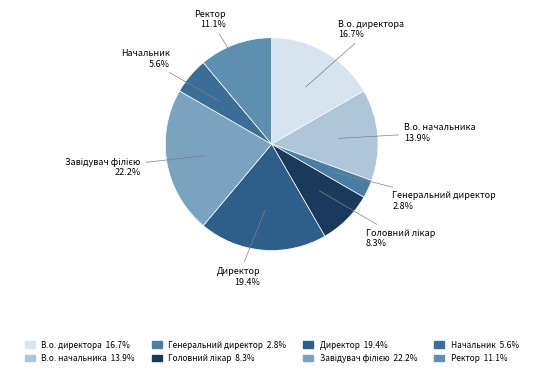

How many slices are in this pie chart?

8